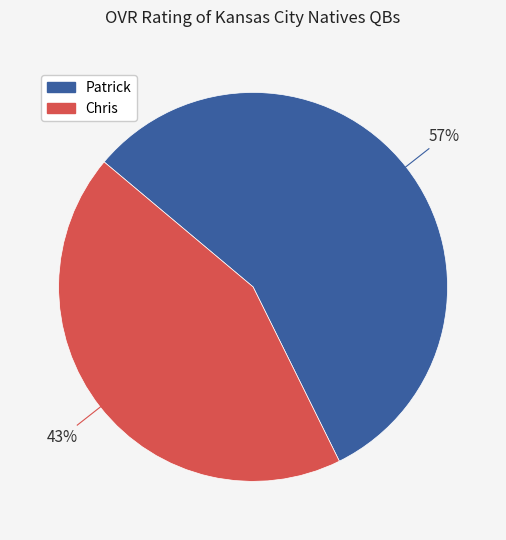

To the nearest percent, what is the combined percentage of Chris and Patrick?

100%